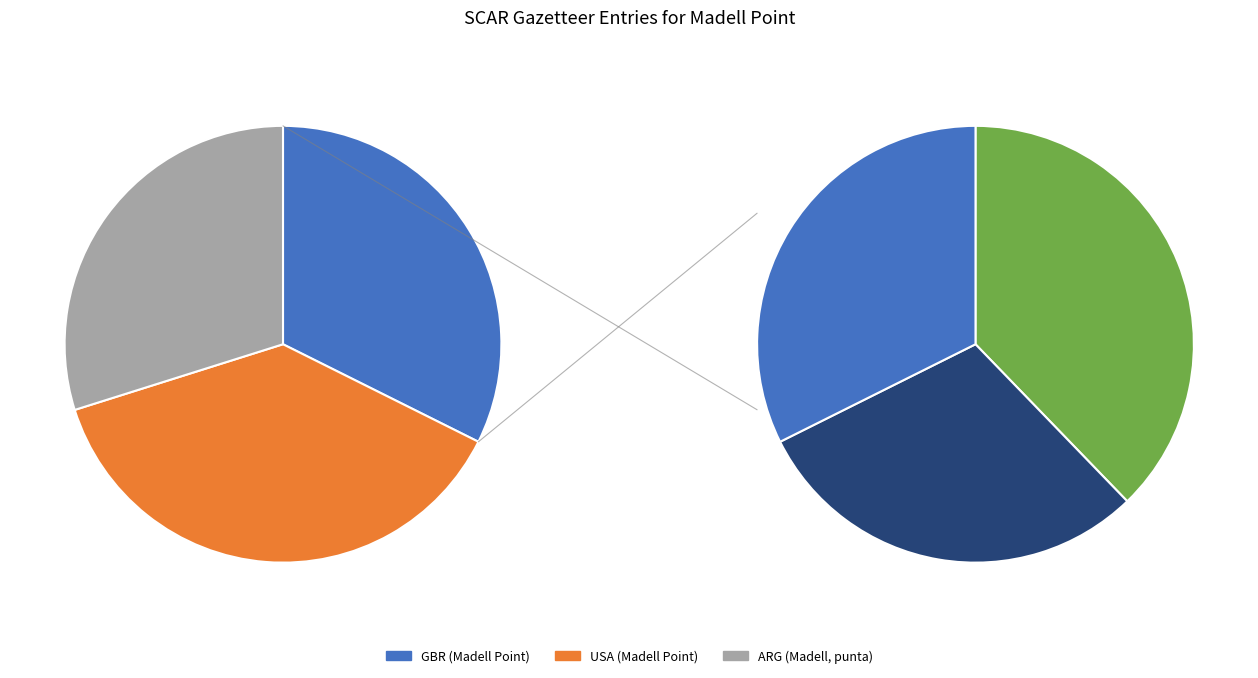

Between GBR (Madell Point) and ARG (Madell, punta), which is larger?

GBR (Madell Point)